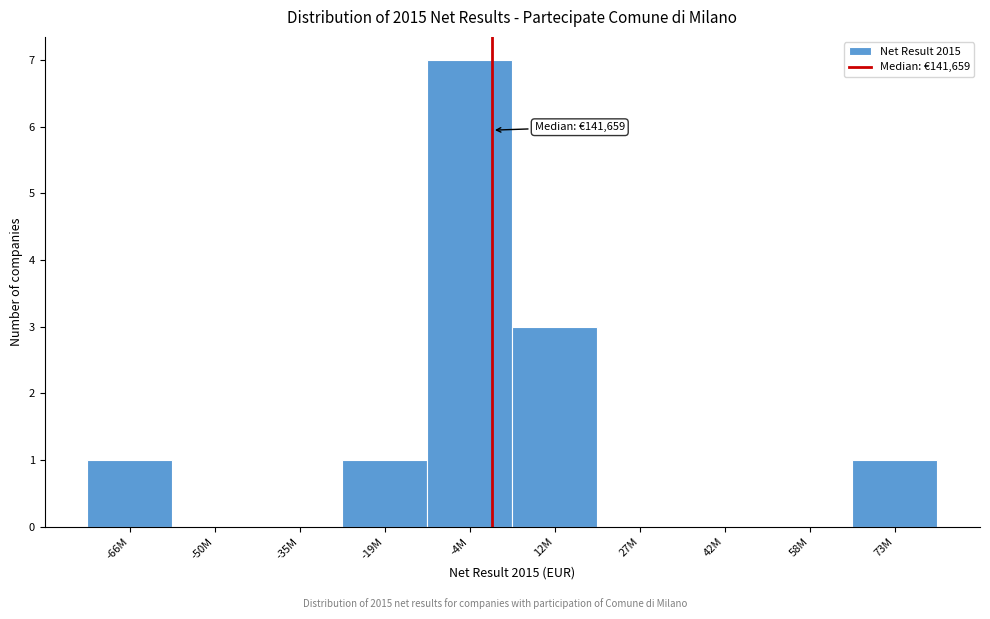

Reading left to right, what are all the values shown in this chart?

-66M=1	-50M=0	-35M=0	-19M=1	-4M=7	12M=3	27M=0	42M=0	58M=0	73M=1